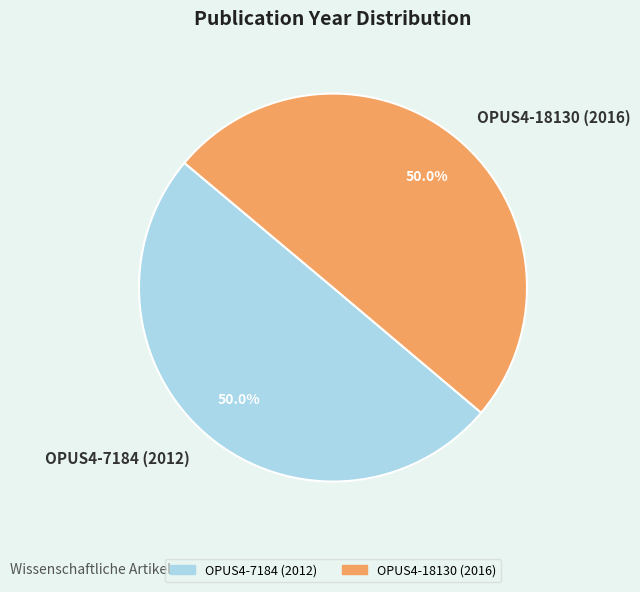

What percentage is NOT represented by OPUS4-18130 (2016)?

50.0%